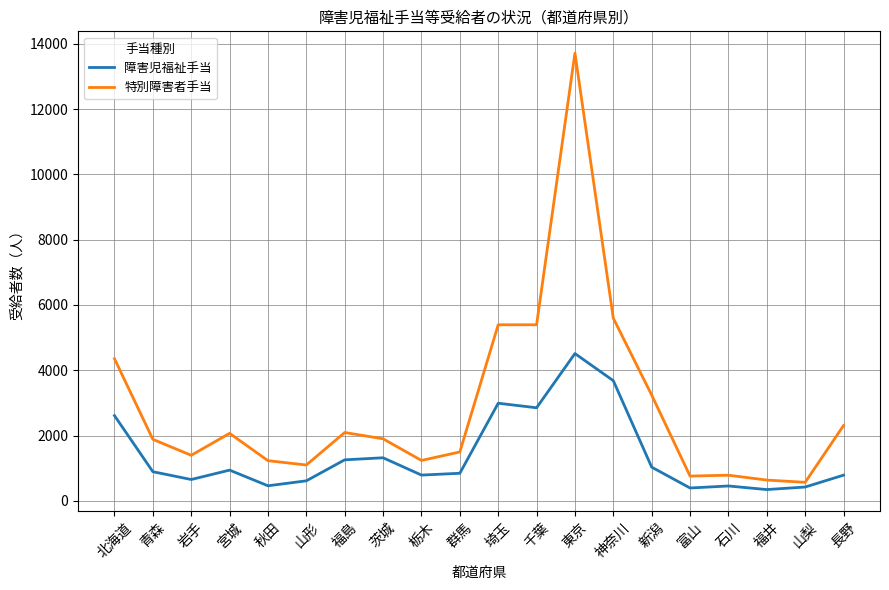

At which category is the sum across all series the highest?

東京